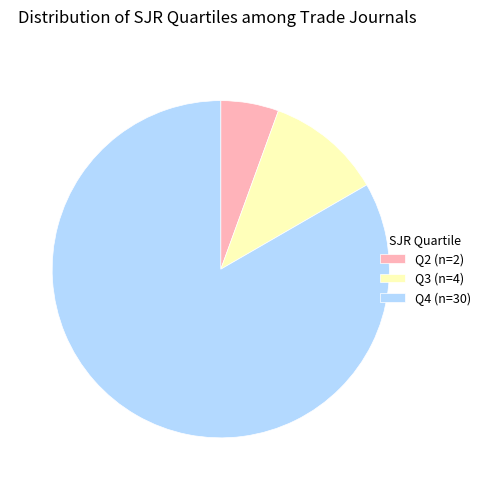

The Q3 slice represents 11% of the pie. True or false?

True